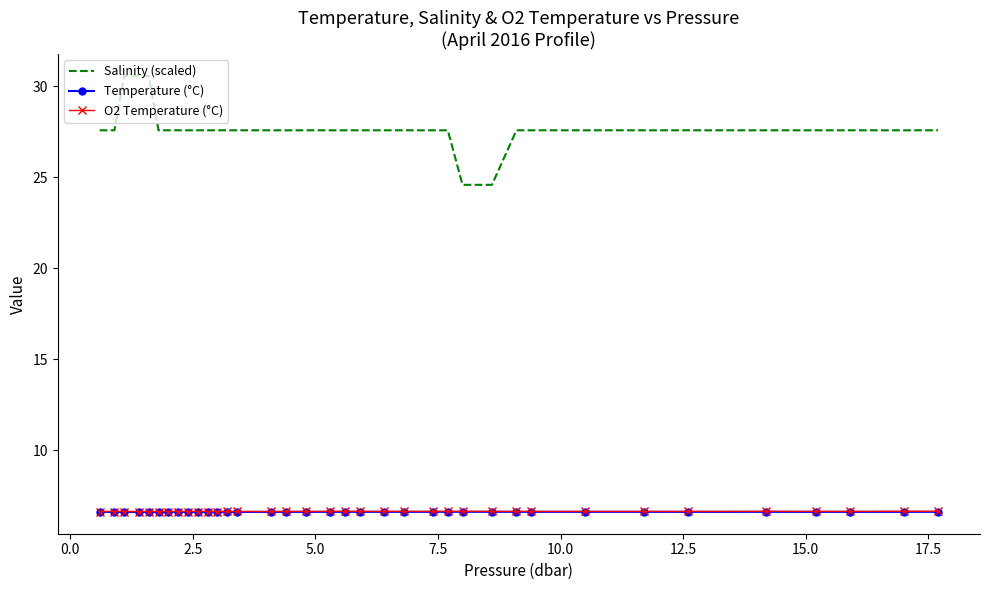

What is the greatest value displayed?

30.6